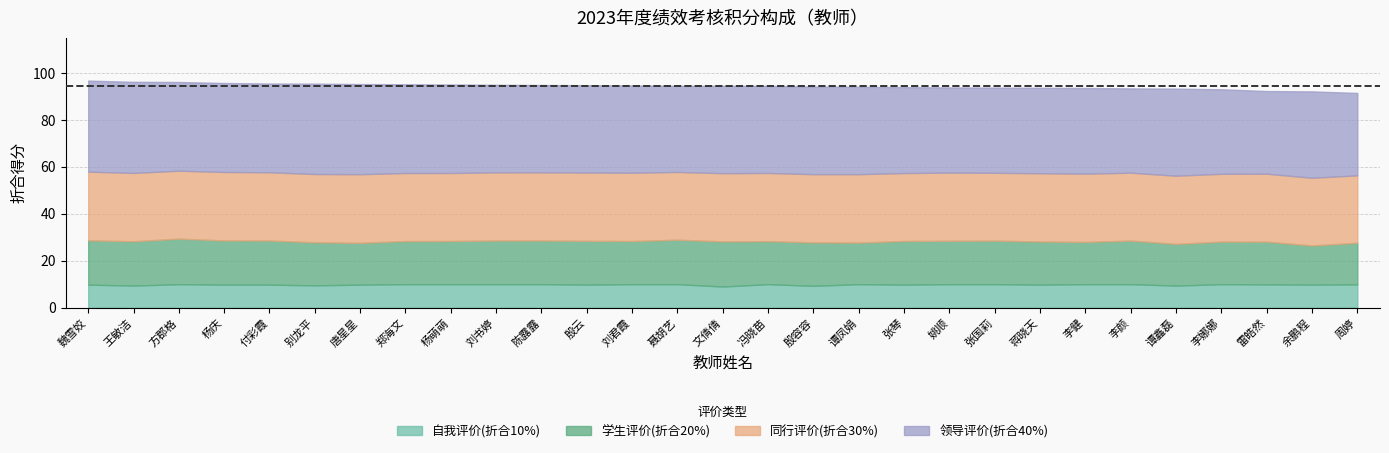

Which has a higher value, 周婷 or 别龙平?

周婷